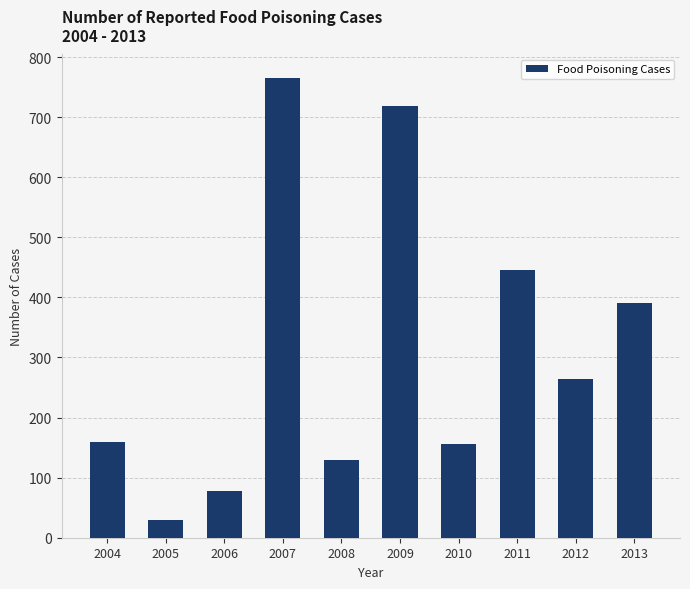

Count the number of data series in this chart.

1